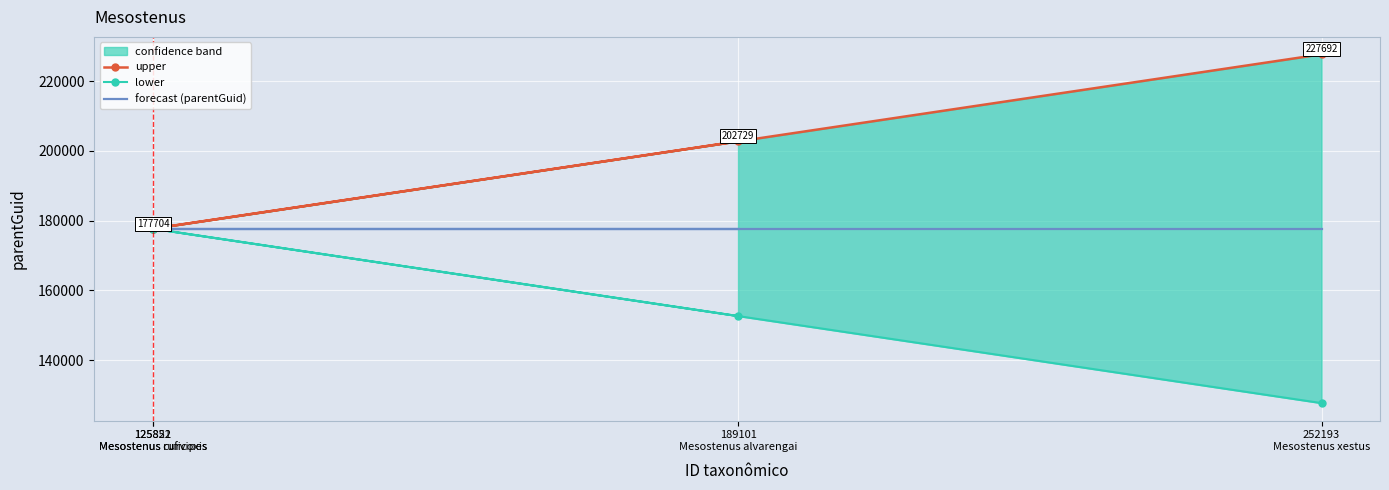

How many series are shown in this chart?

3